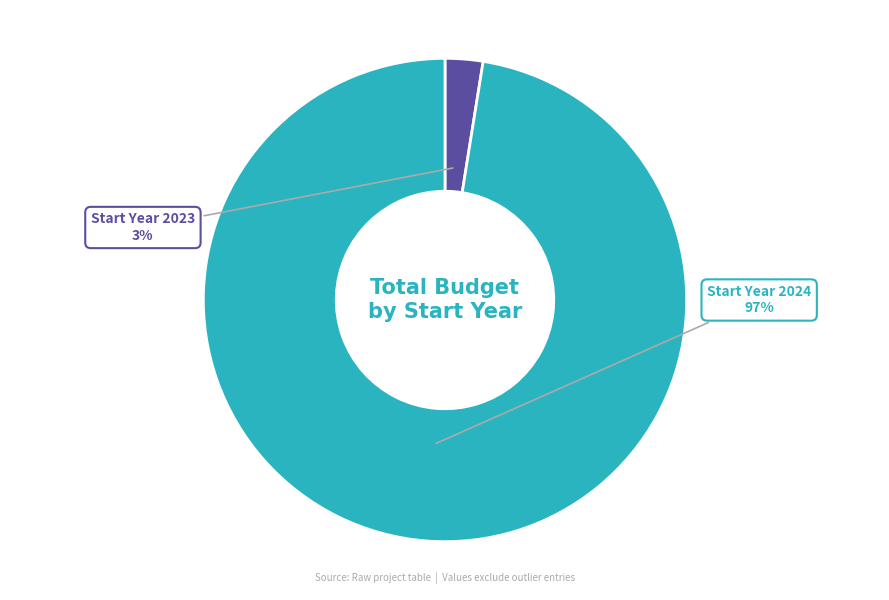

To the nearest percent, what is the average slice percentage?

50%